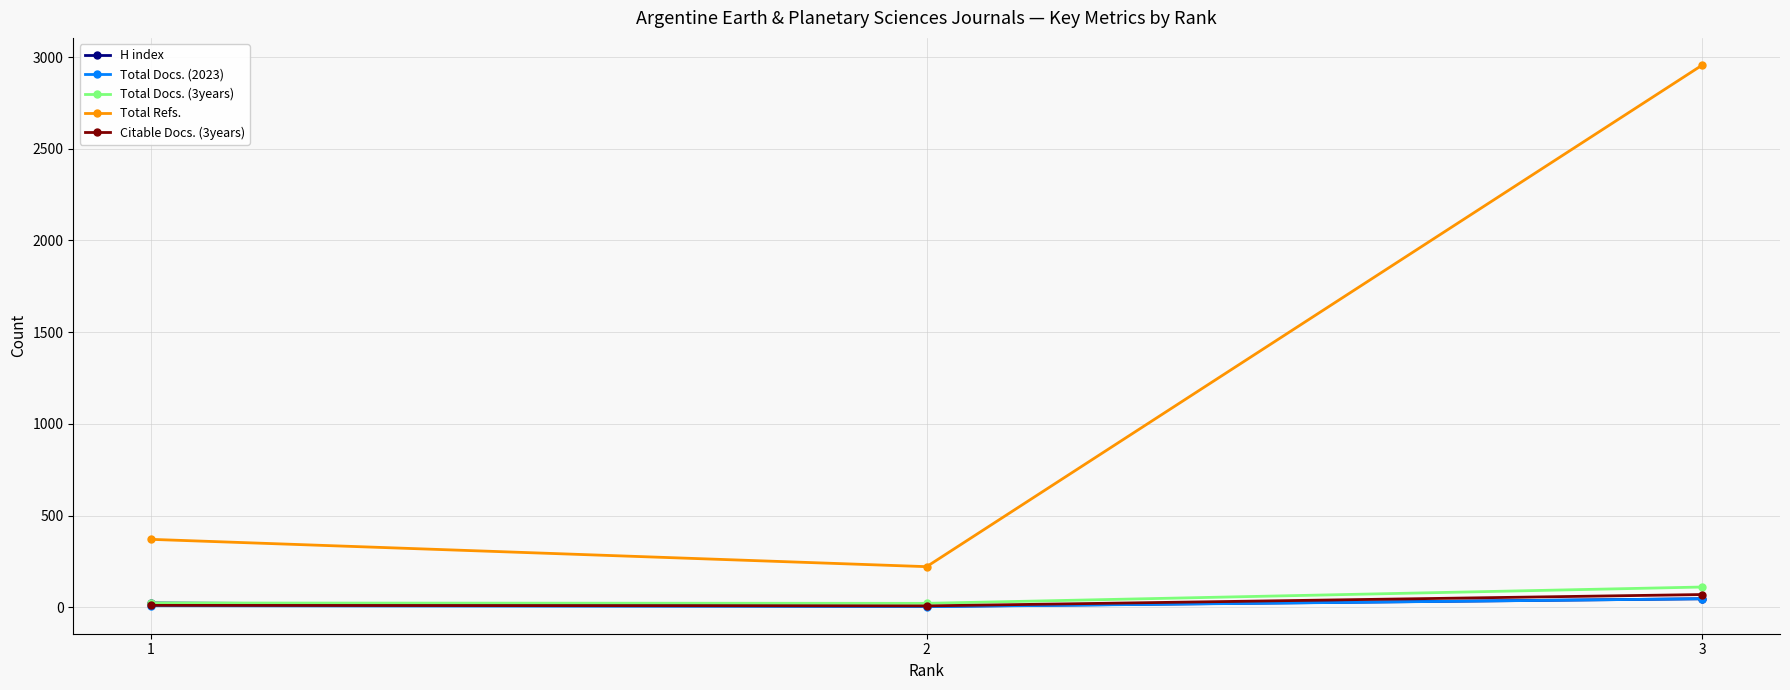

Which series changed the most between 1 and 3?

Total Refs.